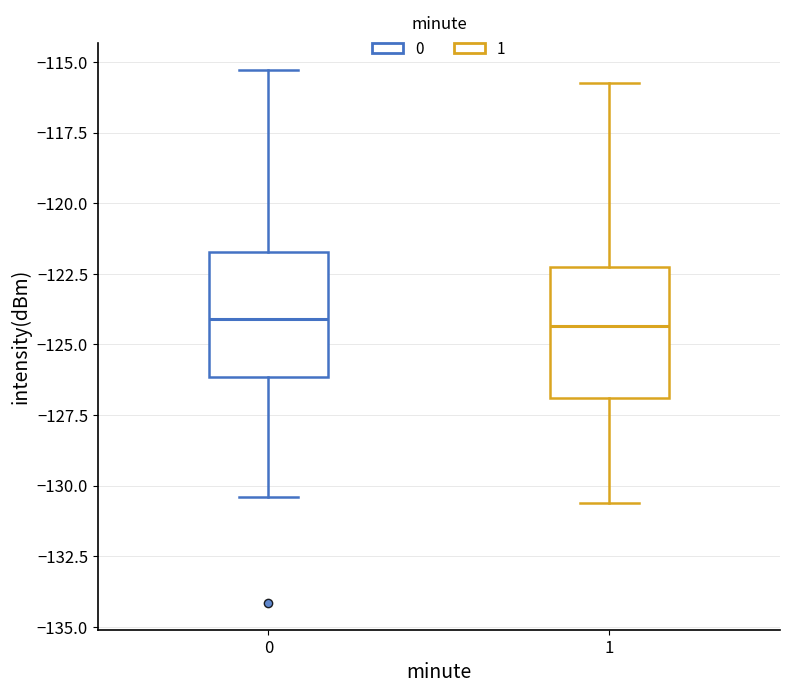

Where is the lower edge of the box at x = 1 on the y-axis? The values are not printed on the chart, so give them approximately, as read against the axis.

-127.0